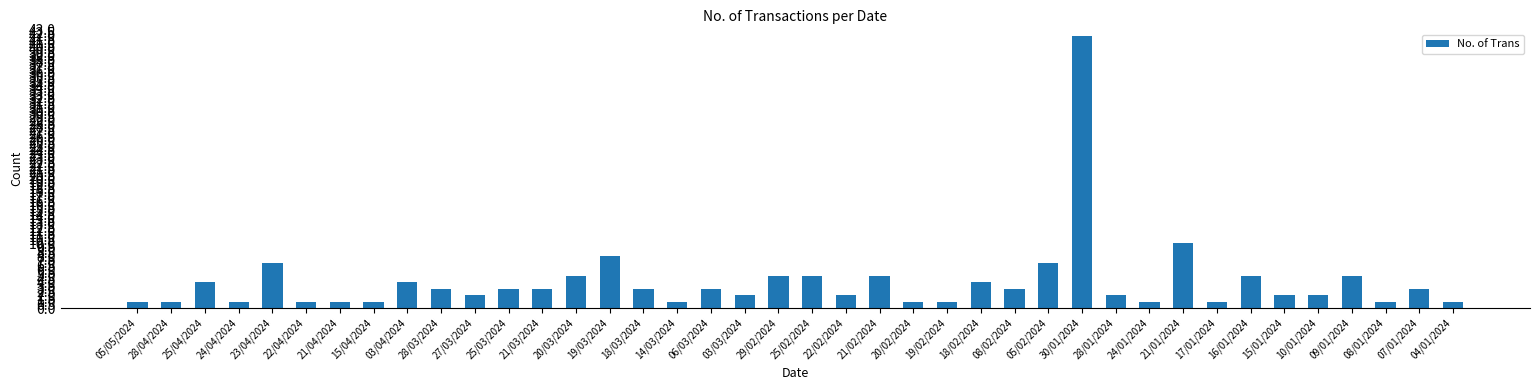

At which label is the value closest to 21?

21/01/2024